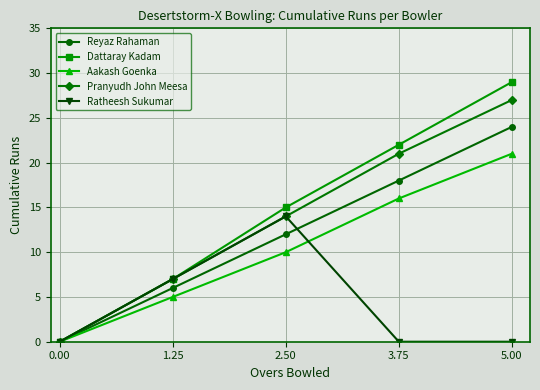

What is the highest value of the Ratheesh Sukumar series?

14